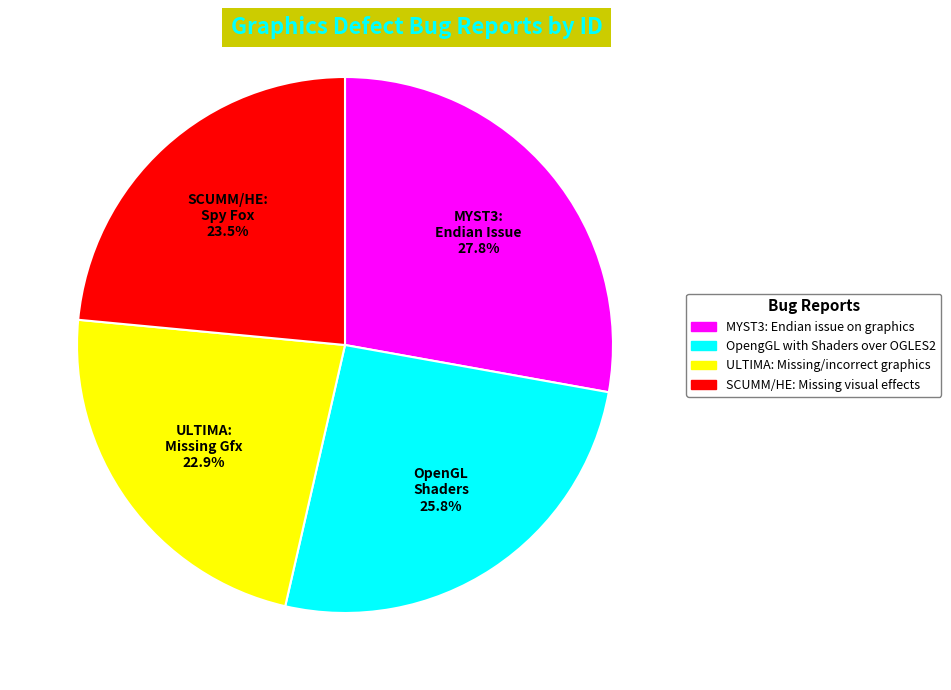

What percentage is the ULTIMA: Missing/incorrect graphics slice, to the nearest percent?

23%